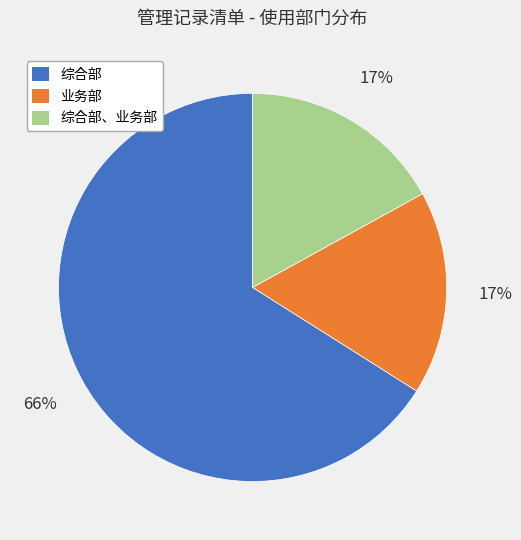

Is the sum of 综合部 and 综合部、业务部 greater than half?

Yes